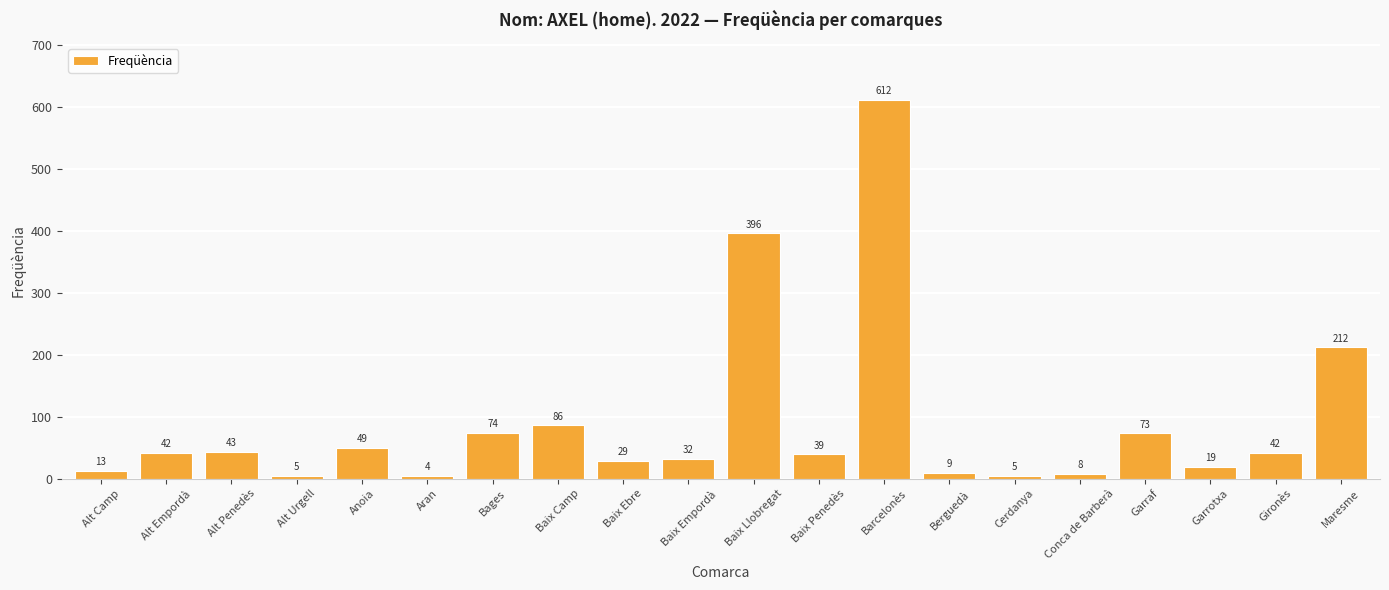

Which category has the highest value across all series?

Barcelonès